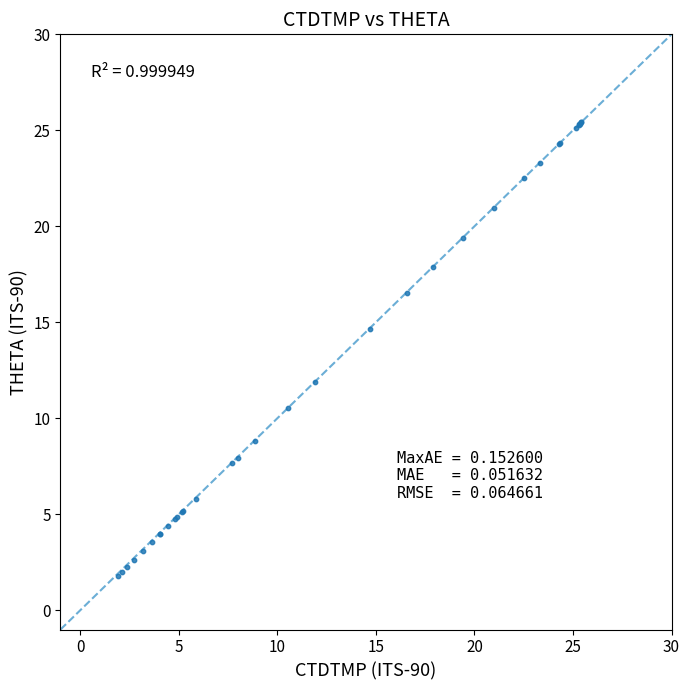

What Y value in the scatter plot is closest to 13?

11.9